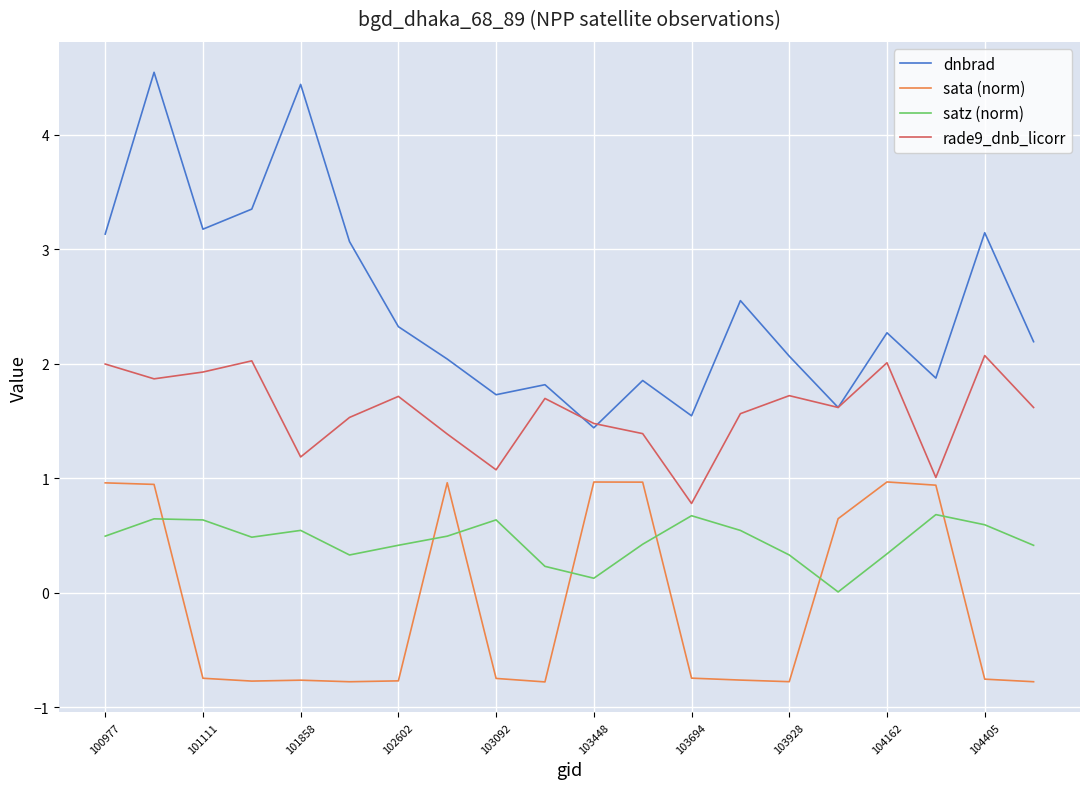

Which series has the largest range (max minus min)?

dnbrad